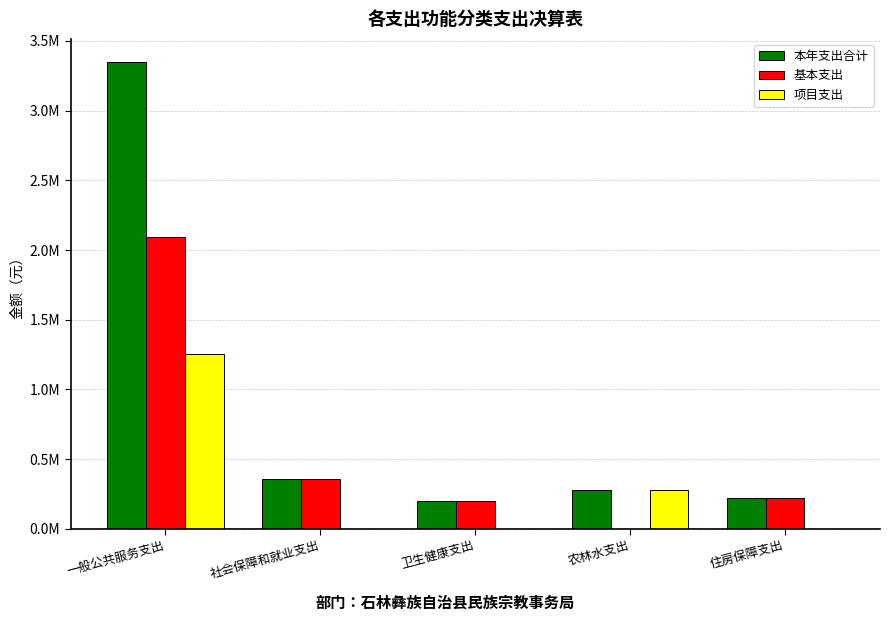

Which series changed the most between 社会保障和就业支出 and 农林水支出?

基本支出